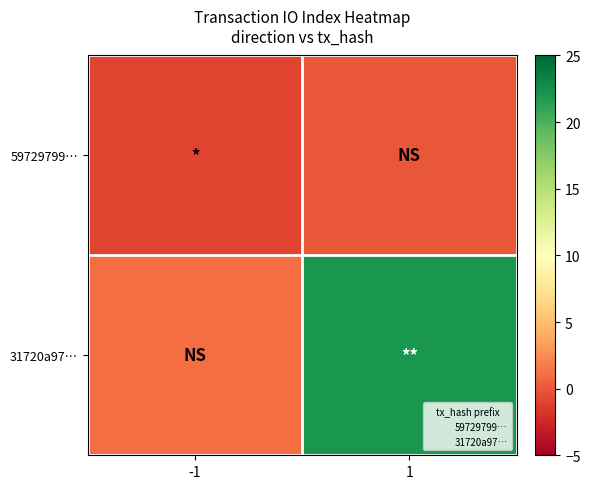

Which label corresponds to the largest value in the chart?

1